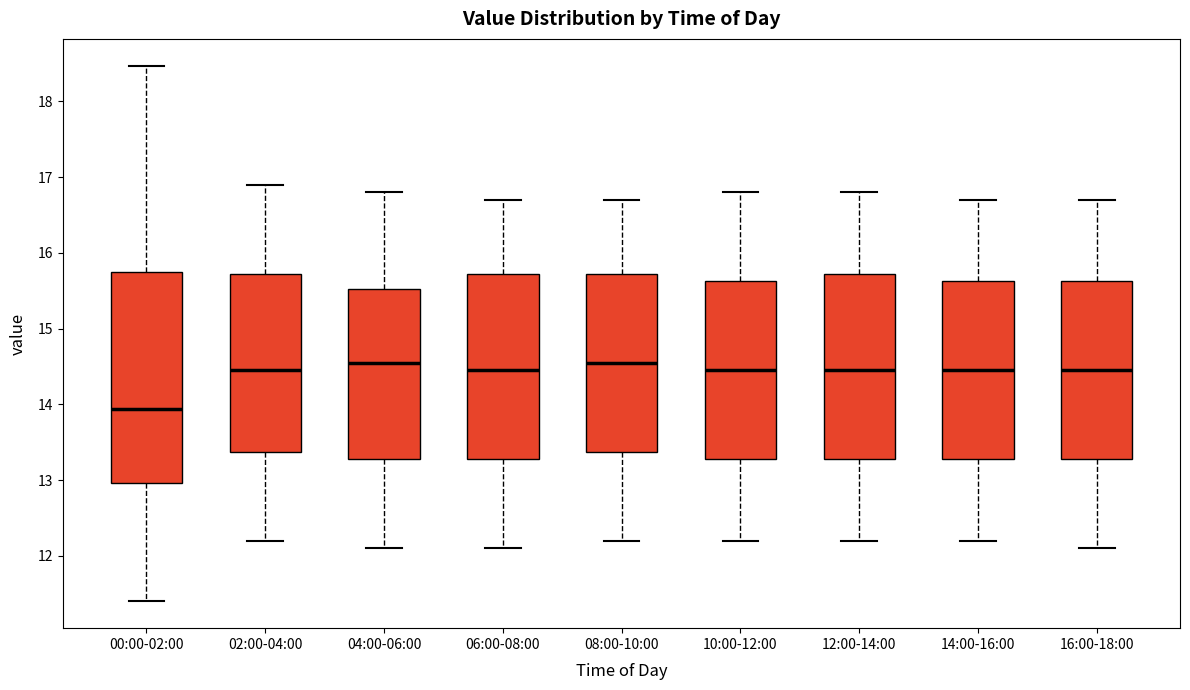

Comparing the boxes themselves (not the whiskers), which one is the tallest?

00:00-02:00